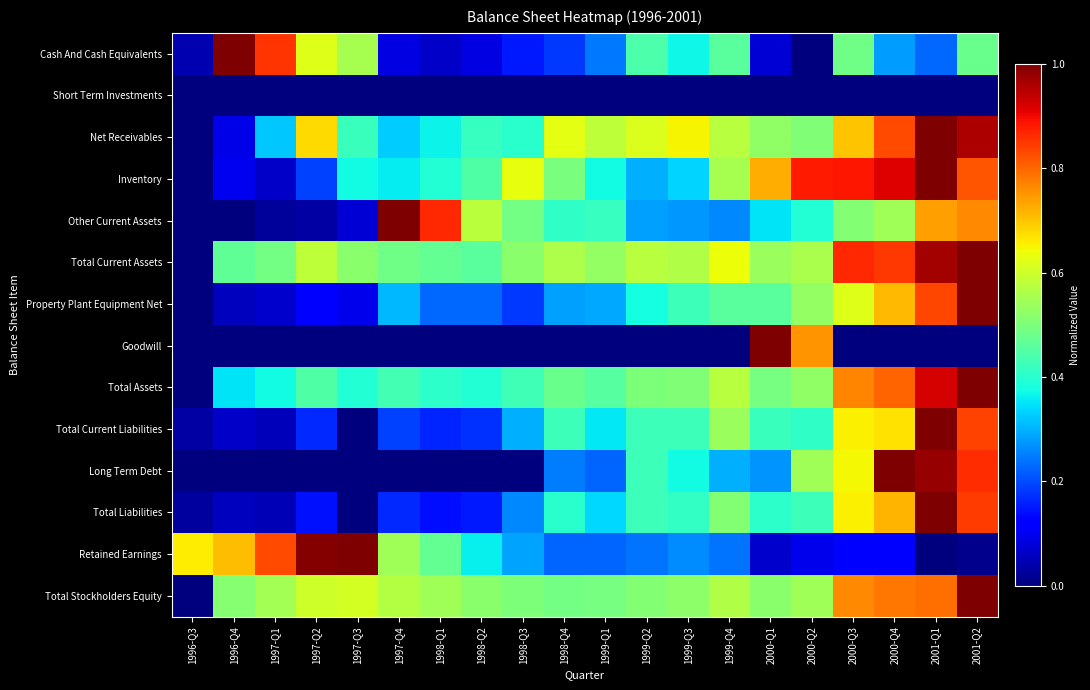

At 1999-Q2, list the series in order from largest to smallest.

Net Receivables, Total Current Assets, Total Stockholders Equity, Total Assets, Cash And Cash Equivalents, Total Liabilities, Long Term Debt, Total Current Liabilities, Property Plant Equipment Net, Inventory, Other Current Assets, Retained Earnings, Short Term Investments, Goodwill